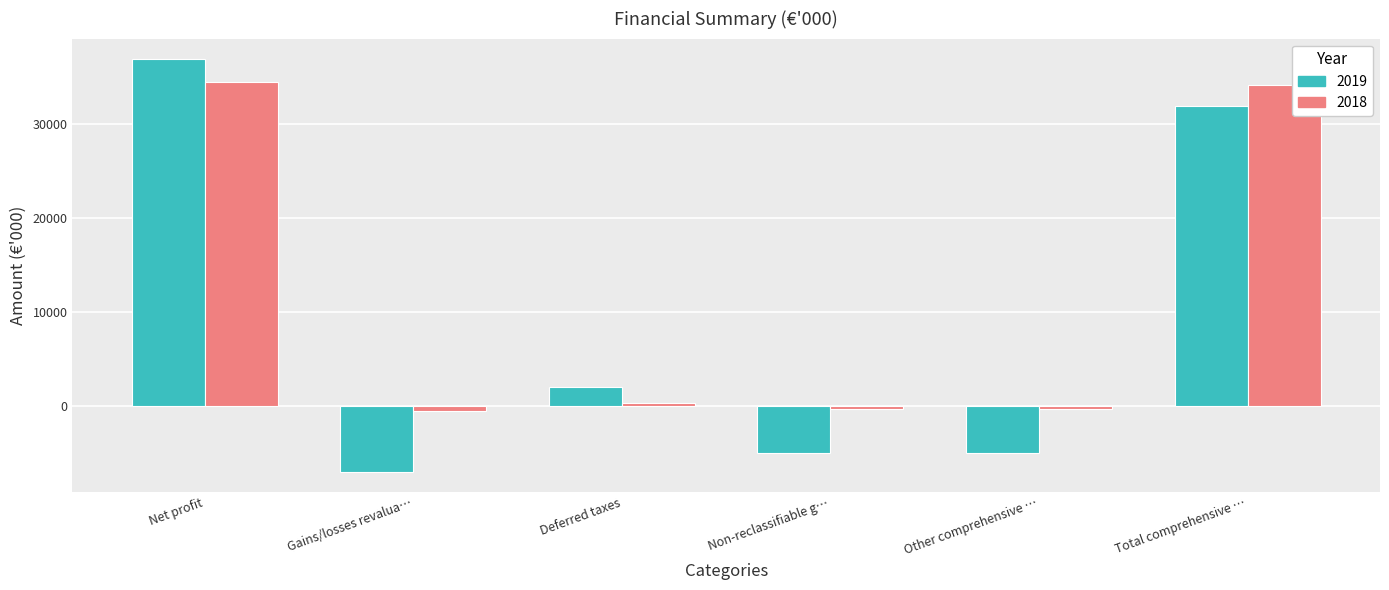

Is the value of 2018 at Non-reclassifiable g… greater than the value of 2019 at Net profit?

No